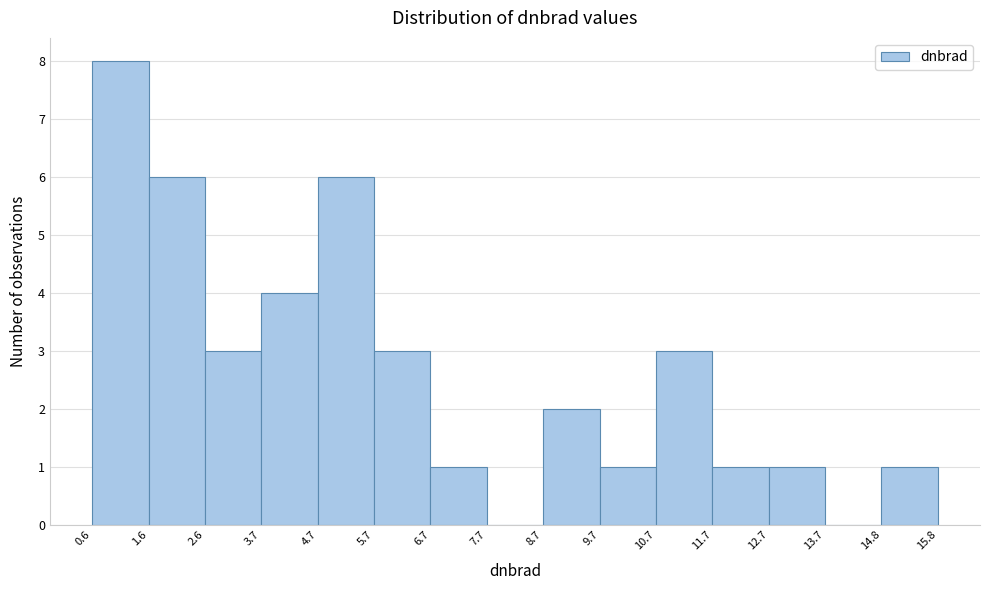

Reading left to right, list every bar in this chart as the range it spans on the x-axis followed by its height. The values are not printed on the chart, so give them approximately, as read against the axis.

0.6 to 1.6: 8
1.6 to 2.6: 6
2.6 to 3.7: 3
3.7 to 4.7: 4
4.7 to 5.7: 6
5.7 to 6.7: 3
6.7 to 7.7: 1
7.7 to 8.7: 0
8.7 to 9.7: 2
9.7 to 10.7: 1
10.7 to 11.7: 3
11.7 to 12.7: 1
12.7 to 13.7: 1
13.7 to 14.8: 0
14.8 to 15.8: 1